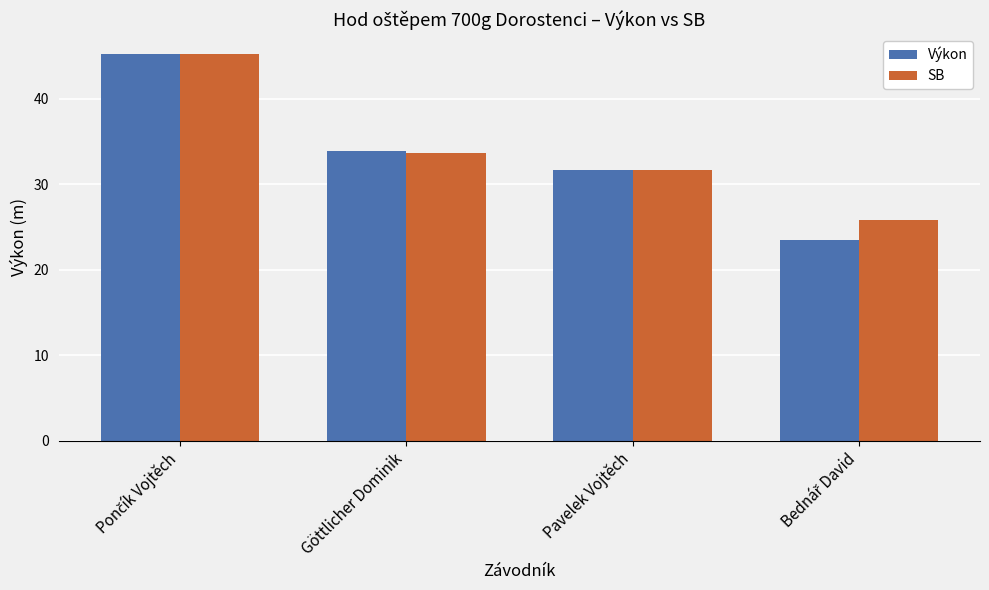

Between Göttlicher Dominik and Pavelek Vojtěch, which series saw the biggest shift?

Výkon